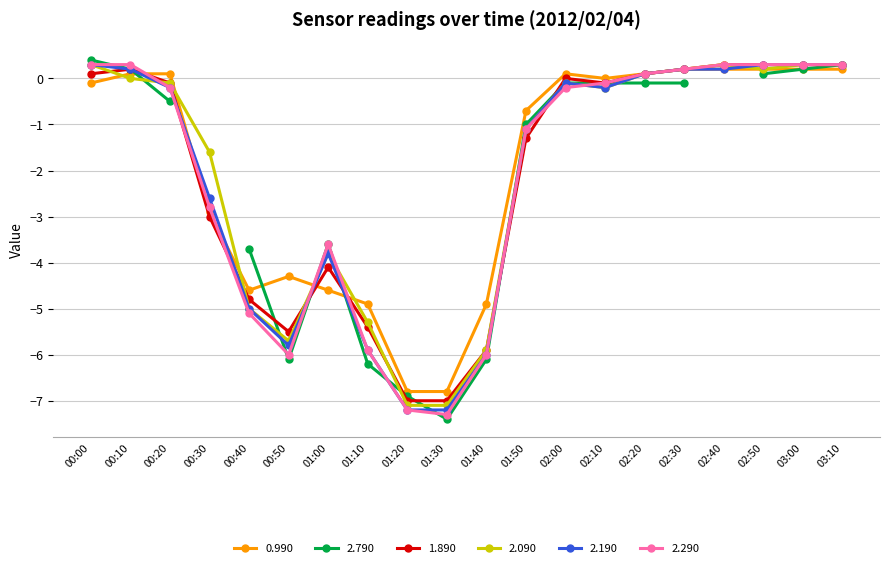

How many negative values does the 2.290 series have?

12